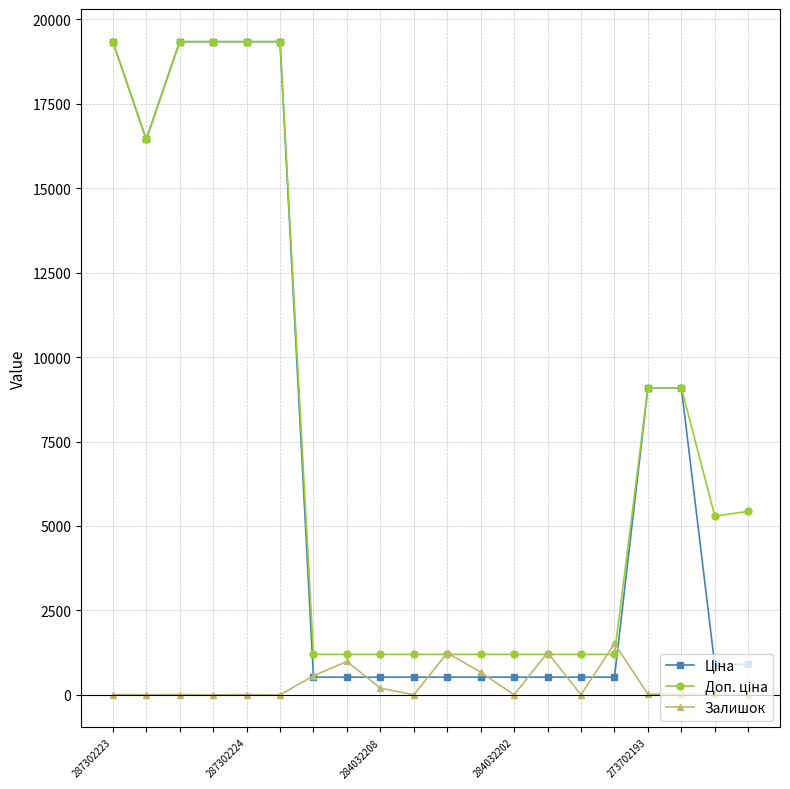

What is the value of the Залишок point at the 14th from the left?

1252.0